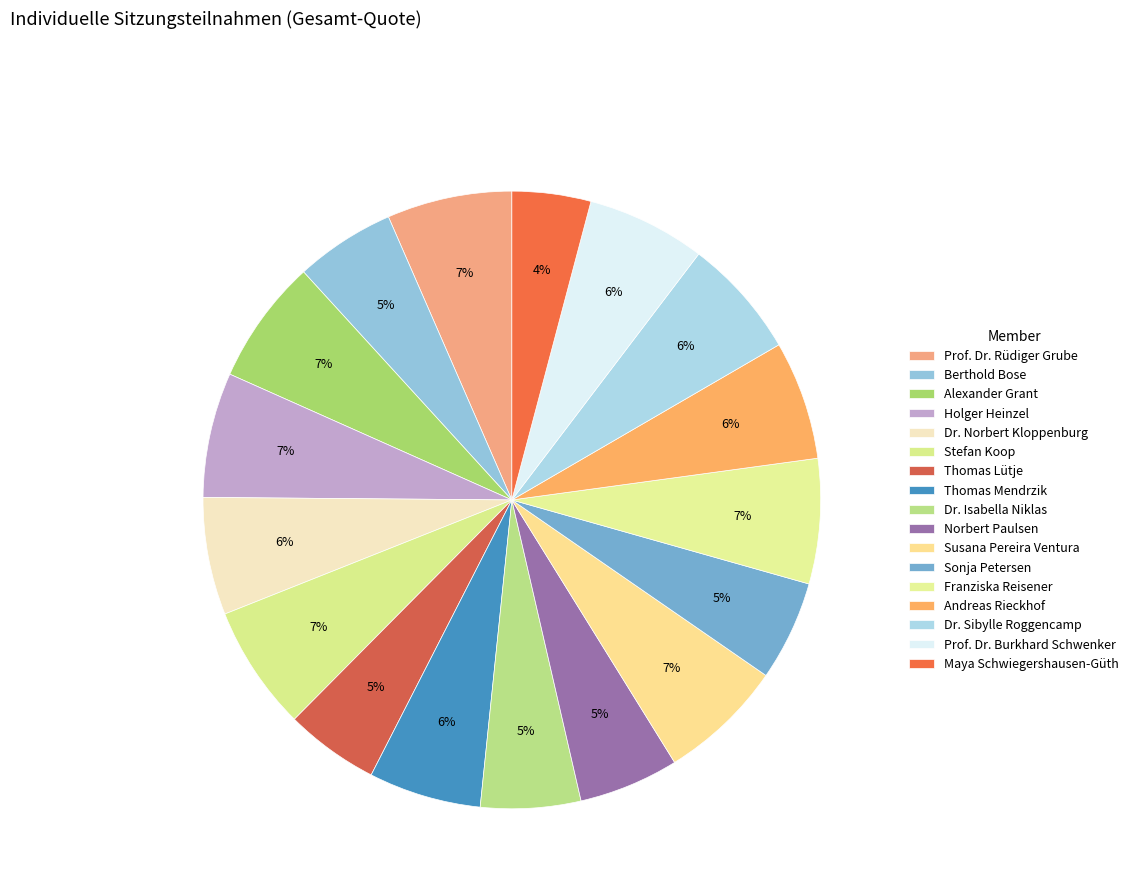

Count the number of slices in the pie.

17